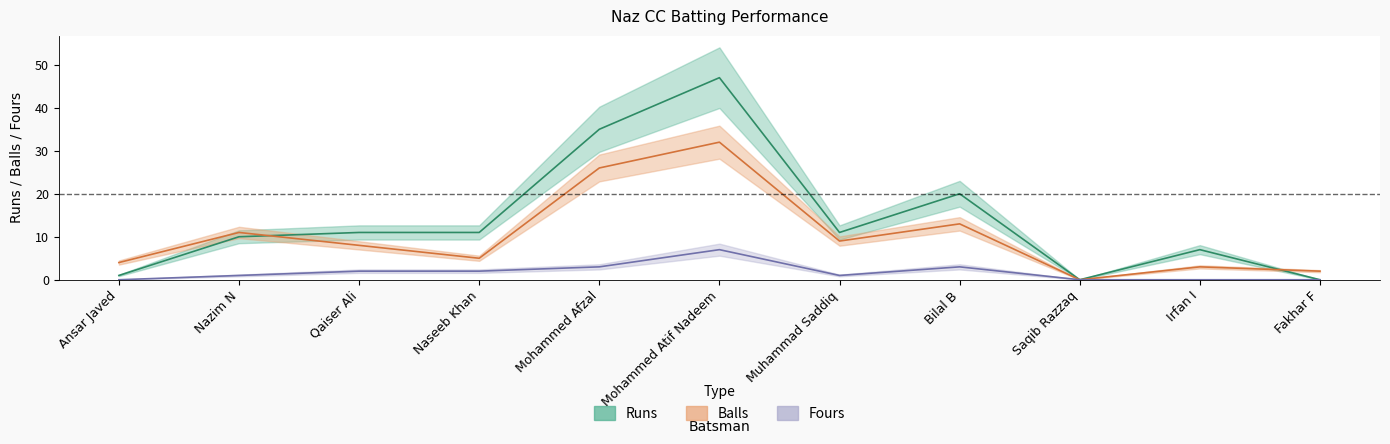

What is the label of the 1st point from the right?

Fakhar F